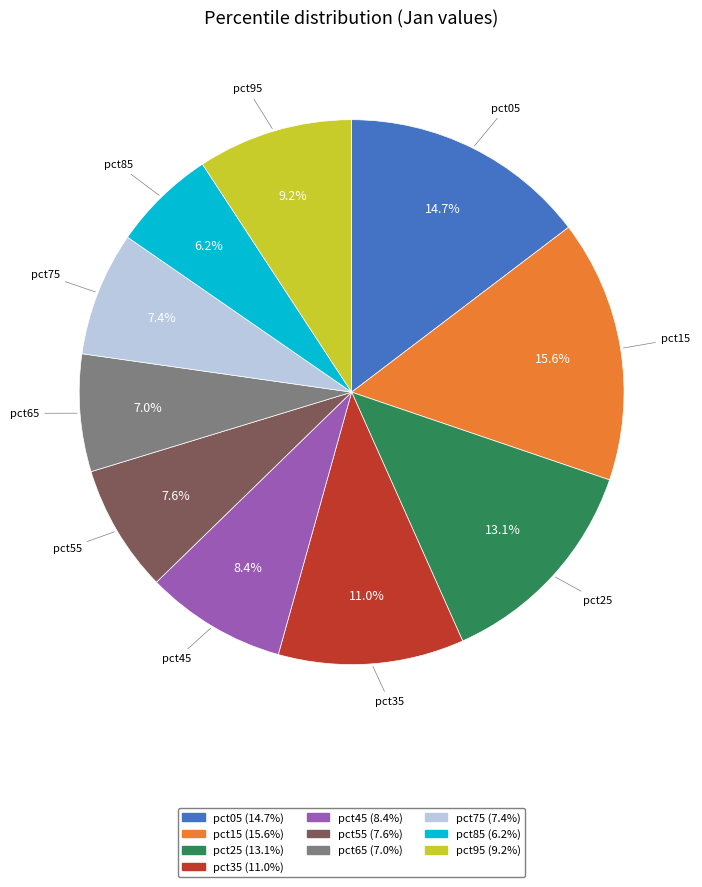

Combined, what portion of the pie is pct95 and pct85?

15.4%